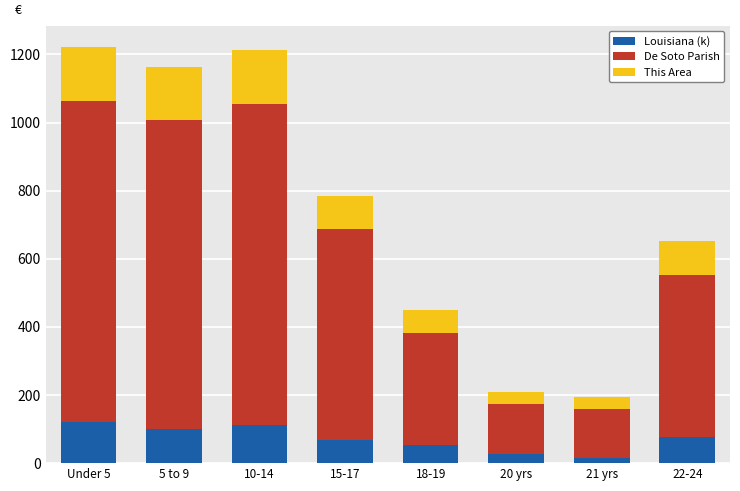

What is the total value across all series at 18-19?

449.3